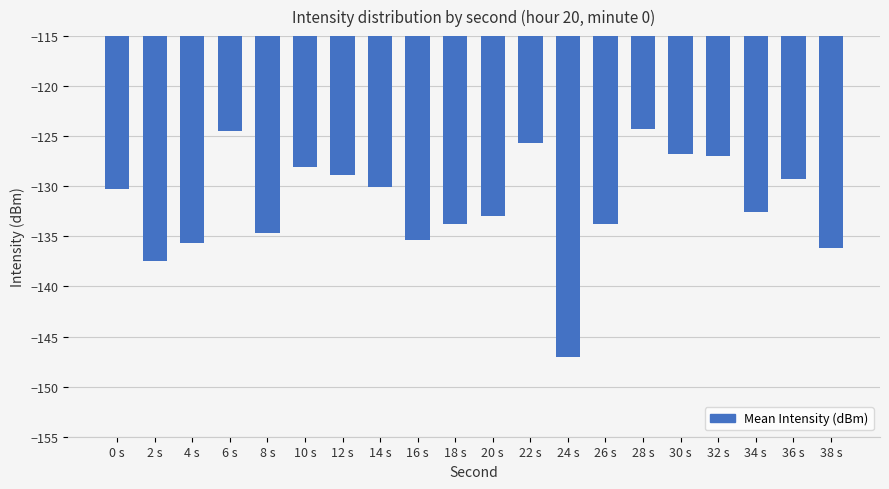

Is it true that the value at 18 s is -133.7?

True